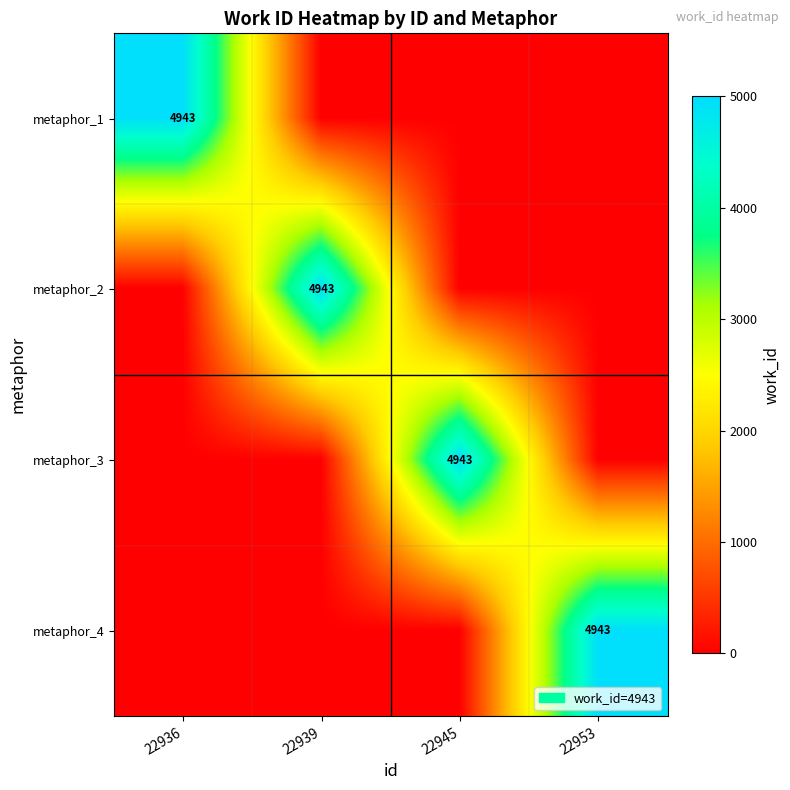

The metaphor_4 series shows 4943 at 22953. True or false?

True